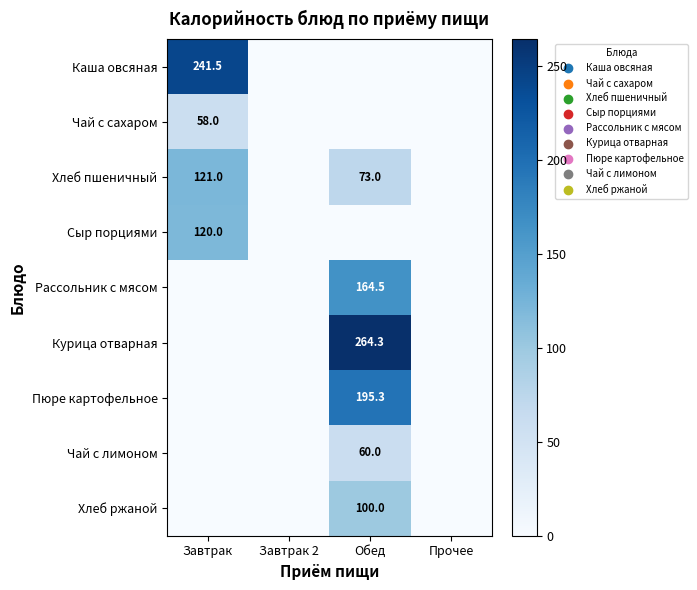

The value of Каша овсяная at Завтрак is 389.0. True or false?

False